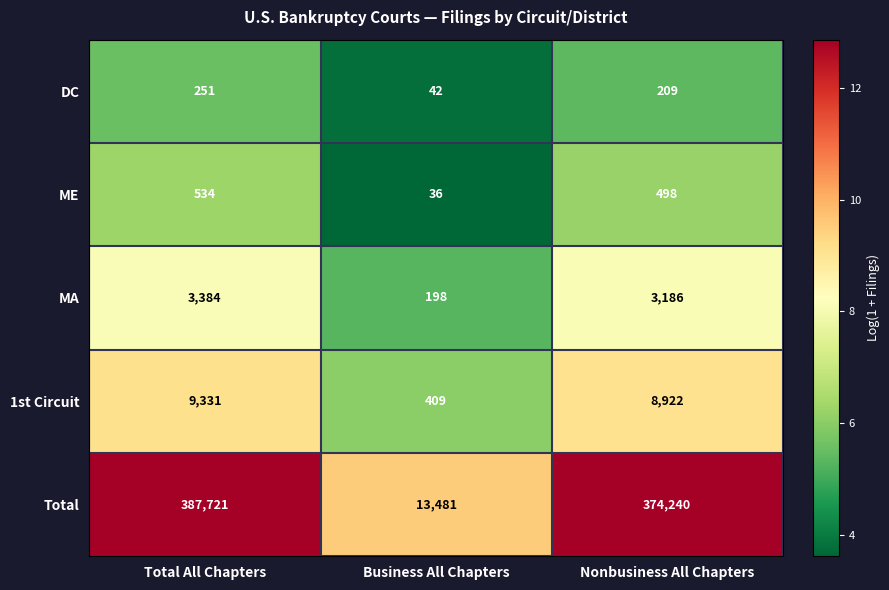

At Business All Chapters, list the series in order from smallest to largest.

ME, DC, MA, 1st Circuit, Total